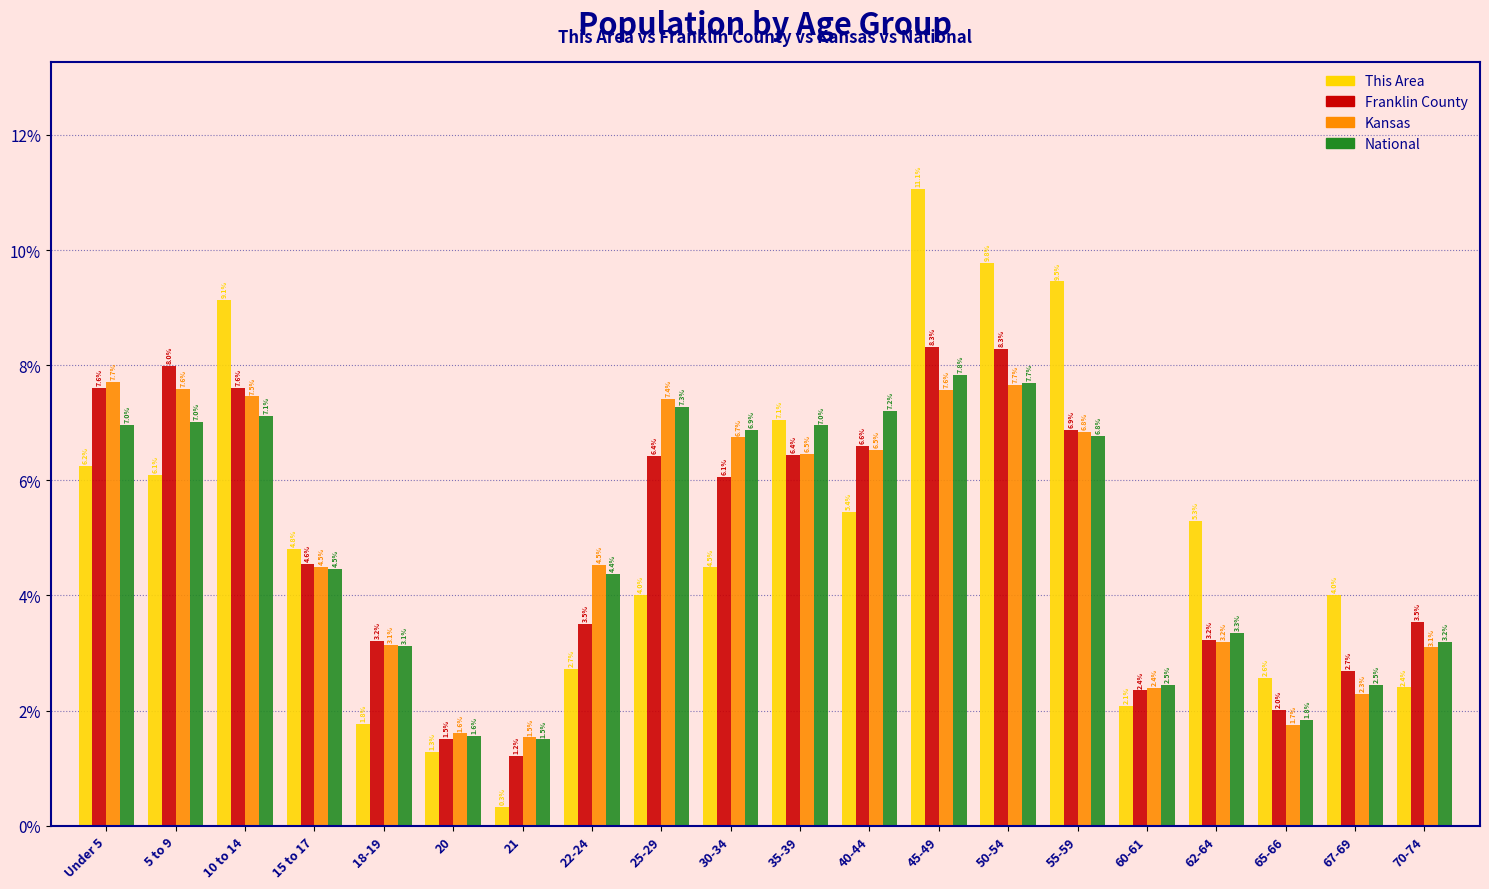

At which label does This Area reach its minimum?

21